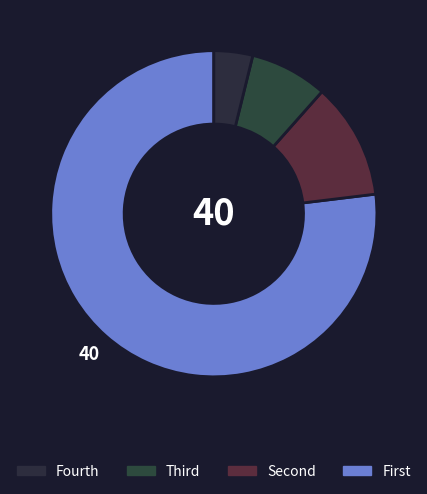

How many segments does this pie chart have?

4